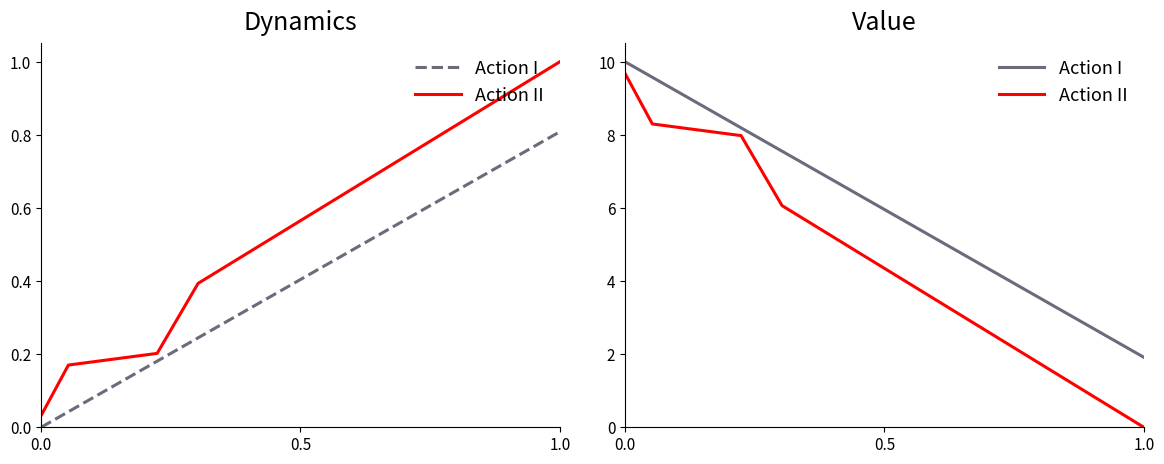

Rank the series by their maximum value, from highest to lowest.

Action I, Action II